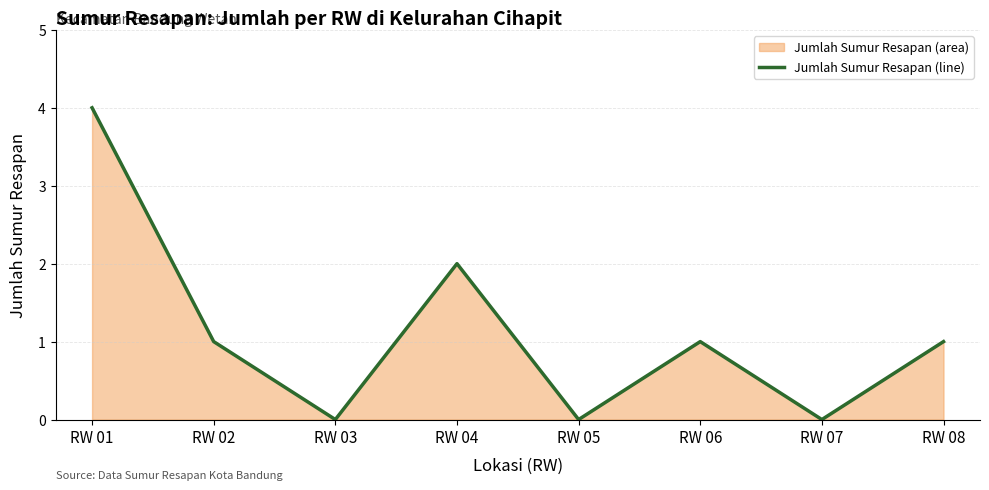

At which category does the chart reach its peak across all series?

RW 01